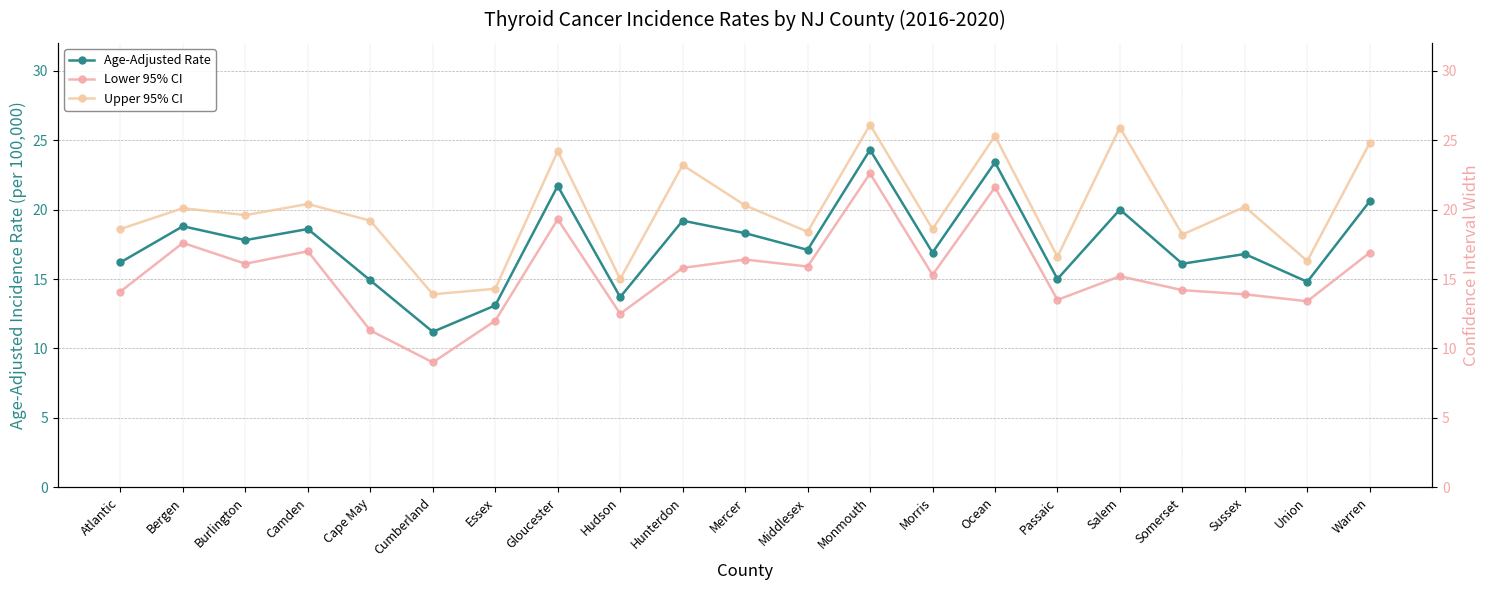

At which category is the sum across all series the highest?

Monmouth